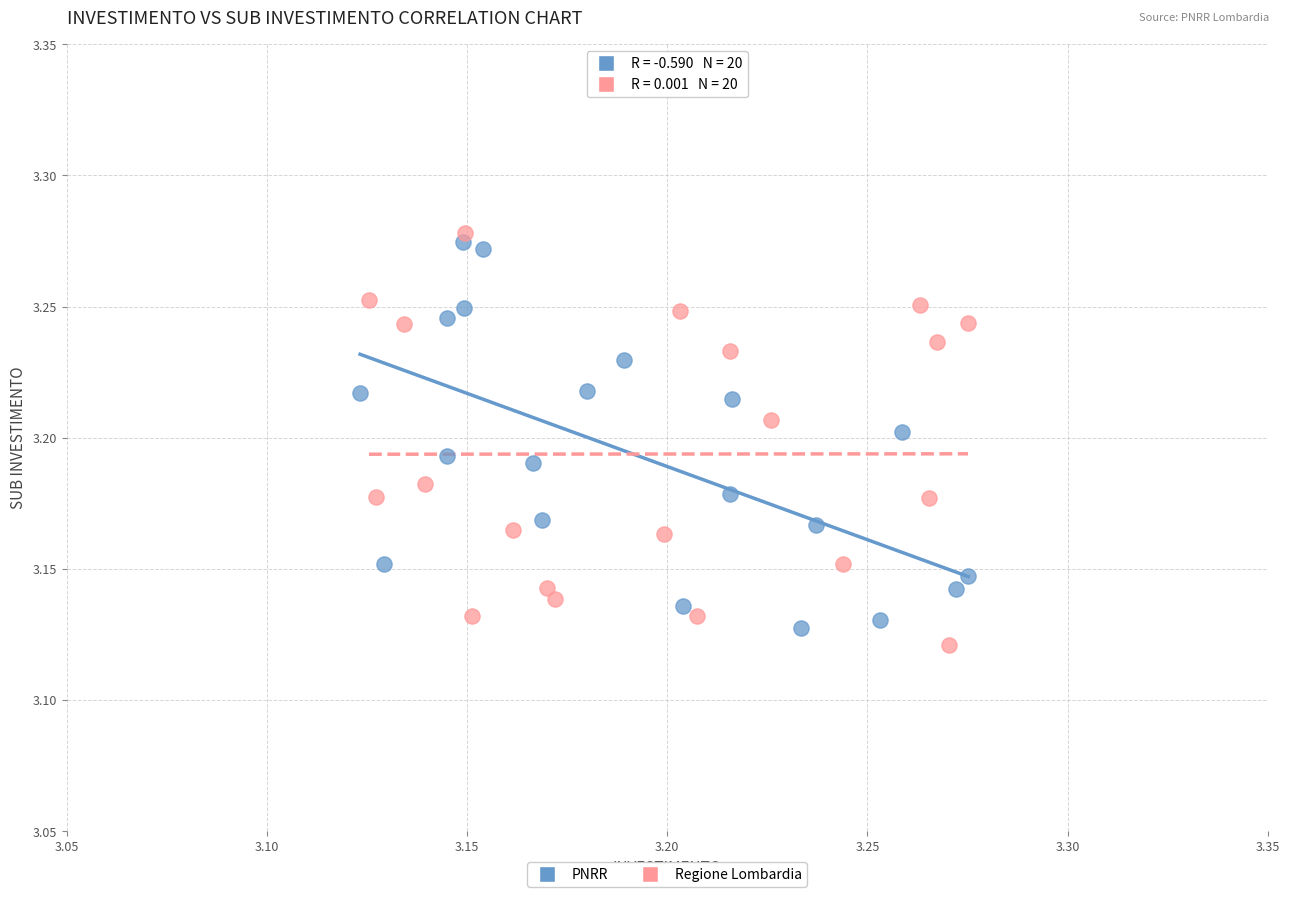

What are all the series names shown in the legend?

PNRR, Regione Lombardia